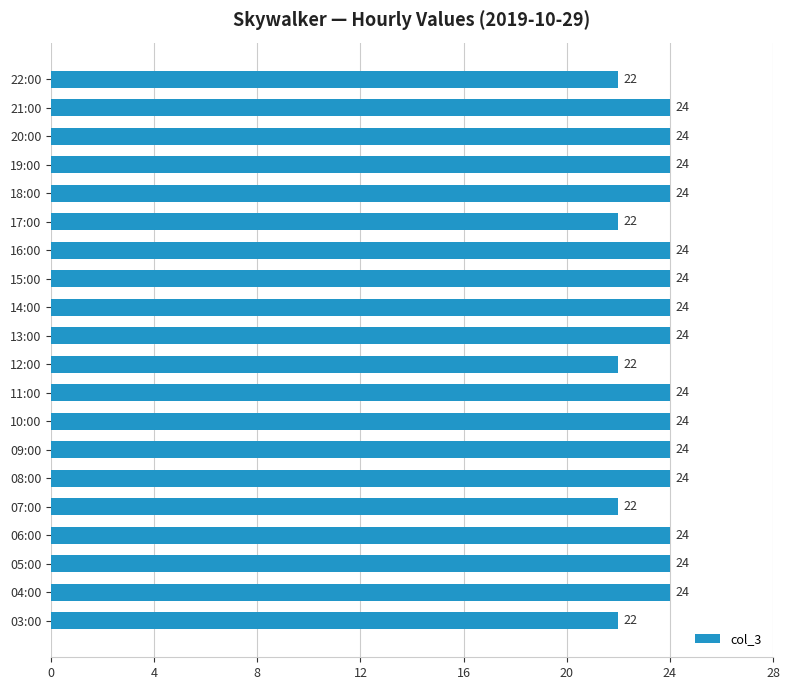

Is it true that the value at 14:00 is 32?

False